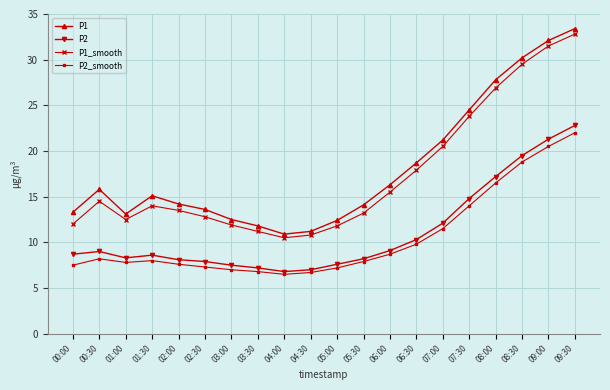

At which label is P2 closest to 14?

07:30